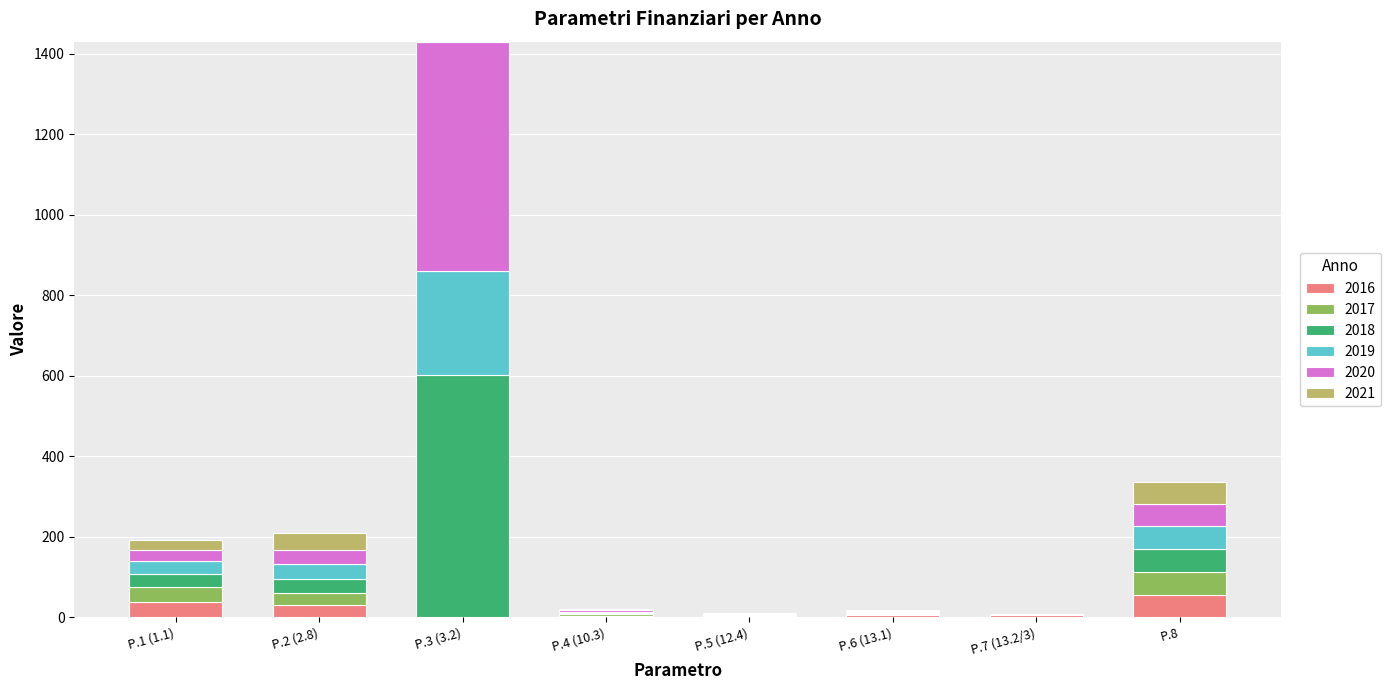

What is the highest value of the 2016 series?

55.5